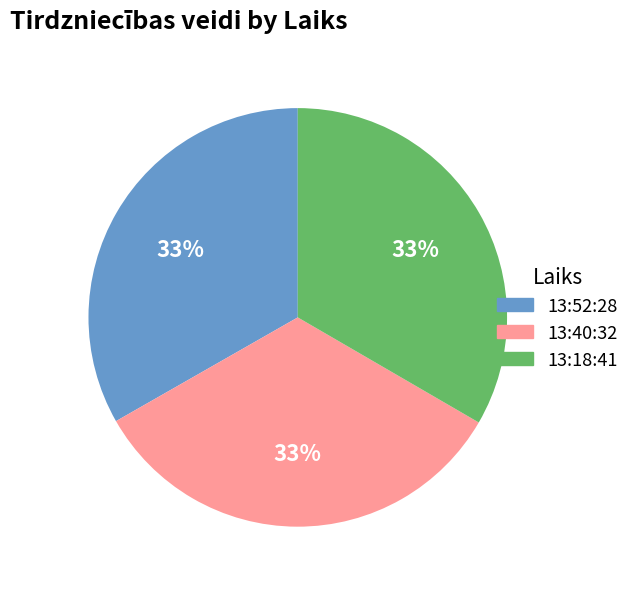

True or false: 13:18:41 accounts for 33% of the total.

True